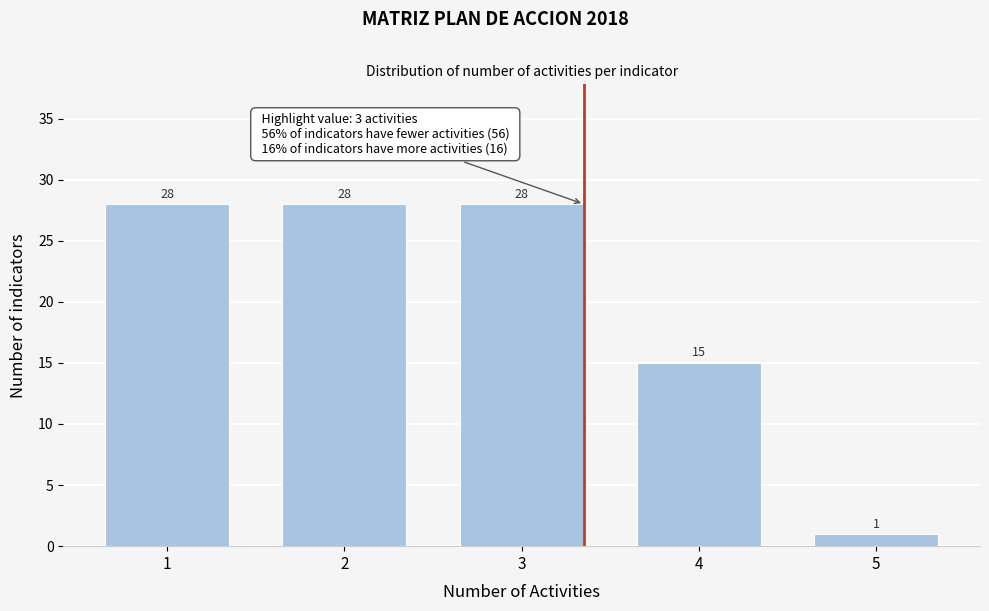

Reading left to right, what are all the values shown in this chart?

28	28	28	15	1